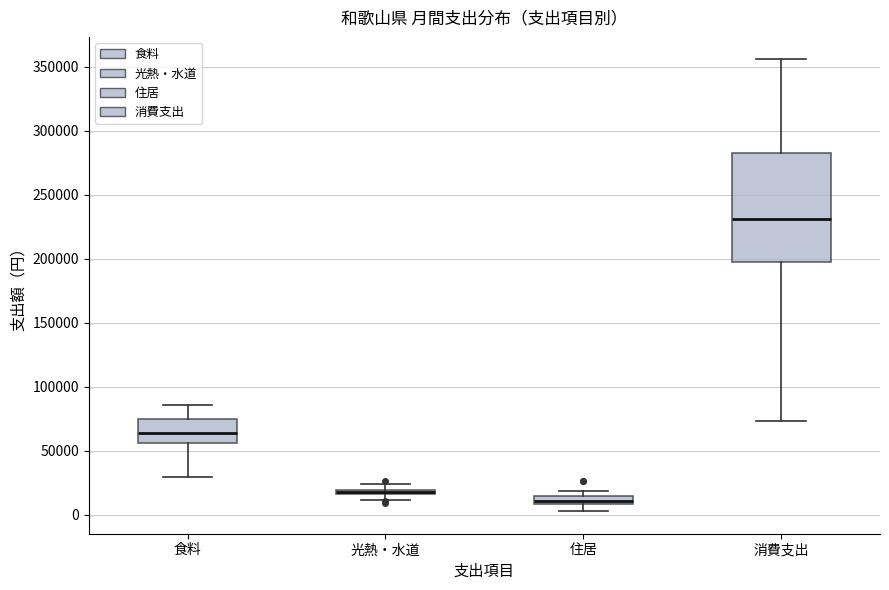

Comparing the boxes themselves (not the whiskers), which one is the tallest?

消費支出